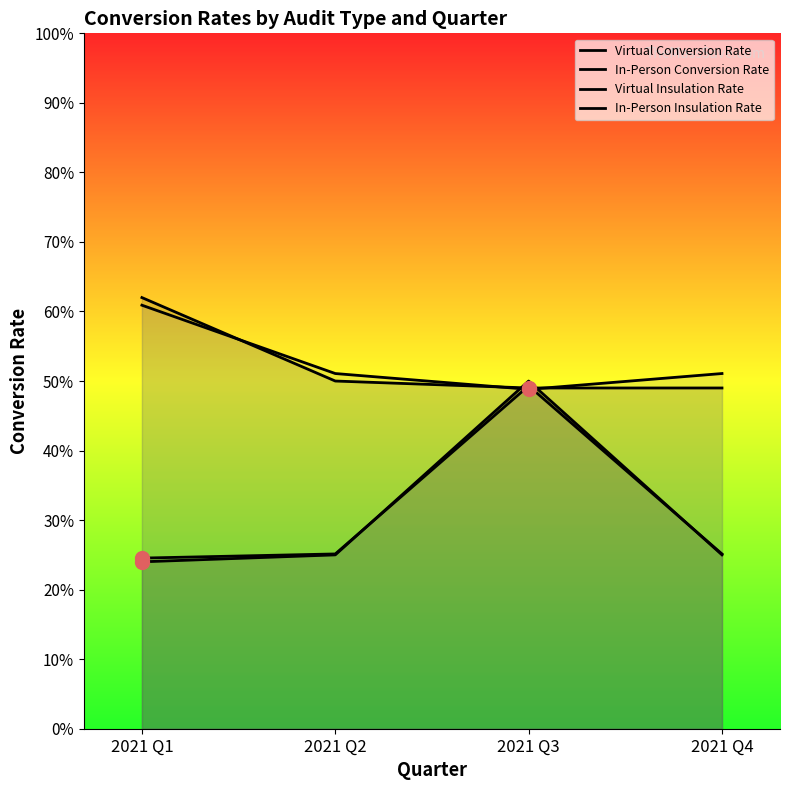

Where is Virtual Conversion Rate nearest to the value 0?

2021 Q1